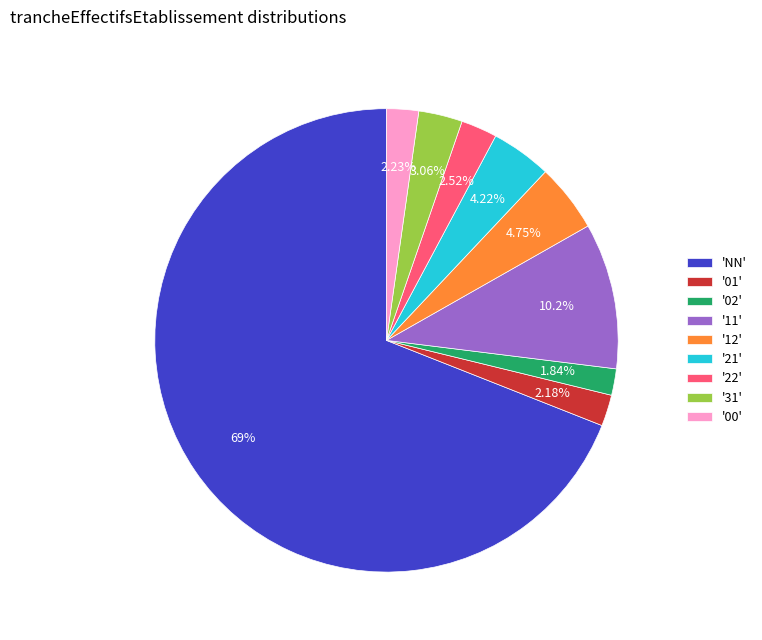

Approximately how many times larger is the value at '01' compared to '31'?

0.7